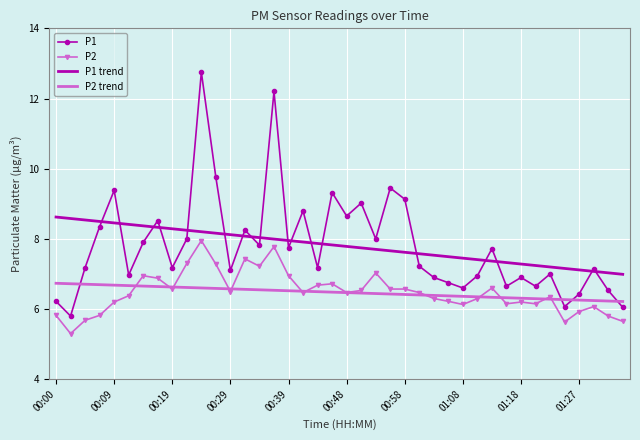

What is the smallest value displayed?

5.3